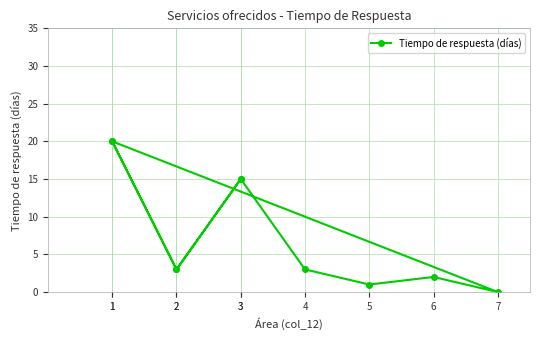

Rank the categories by value from lowest to highest.

7, 5, 6, 2, 4, 2, 3, 3, 1, 1